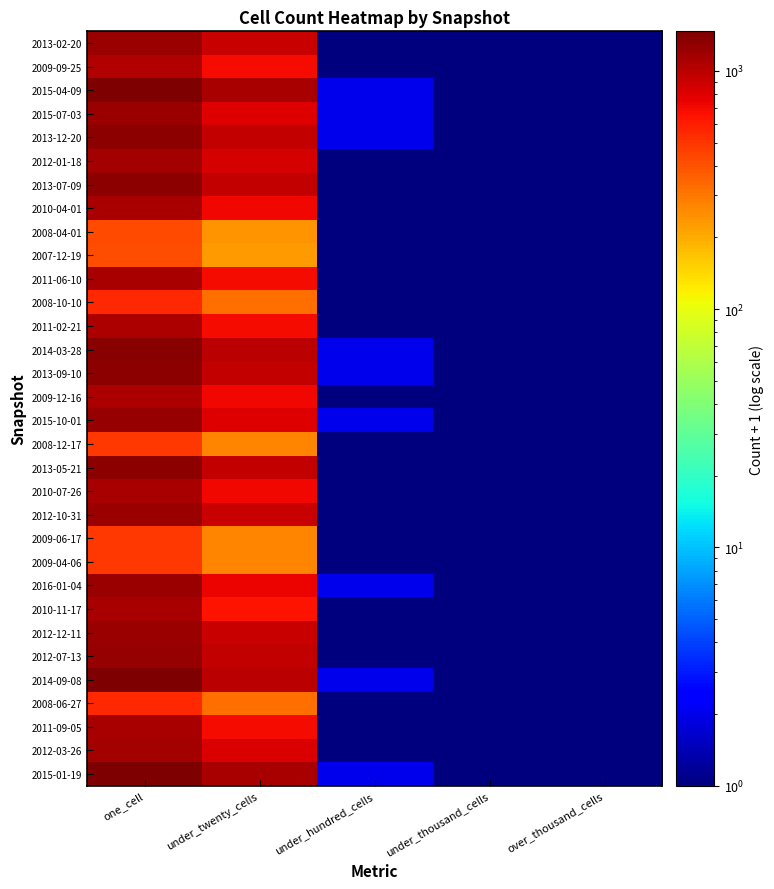

How many data points does each series have?

5